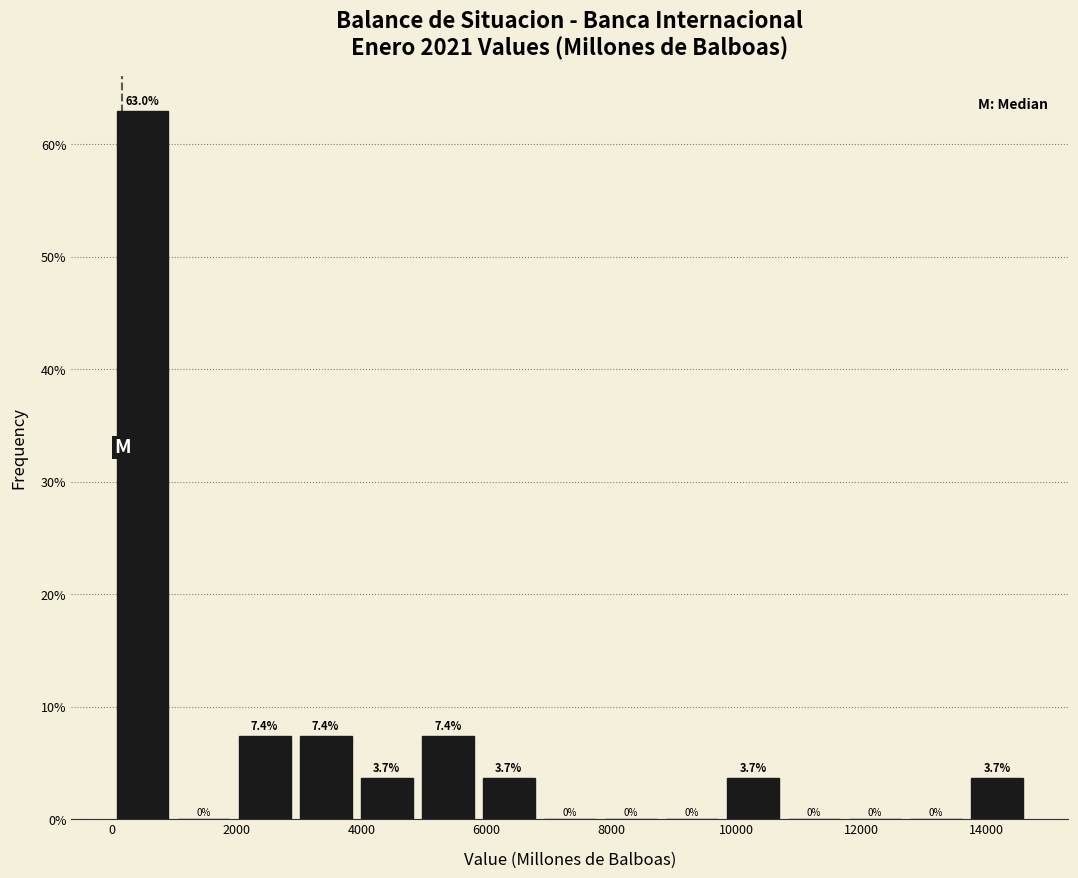

Reading left to right, transcribe this chart: for each bar, give the range it covers on the x-axis and its height. The bar edges are not printed on the chart, so give them approximately, as read against the axis.

0 to 1000: 63.0
1000 to 2000: 0.0
2000 to 3000: 7.4
3000 to 4000: 7.4
4000 to 4800: 3.7
4800 to 5800: 7.4
5800 to 6800: 3.7
6800 to 7800: 0.0
7800 to 8800: 0.0
8800 to 9800: 0.0
9800 to 10800: 3.7
10800 to 11800: 0.0
11800 to 12800: 0.0
12800 to 13600: 0.0
13600 to 14600: 3.7